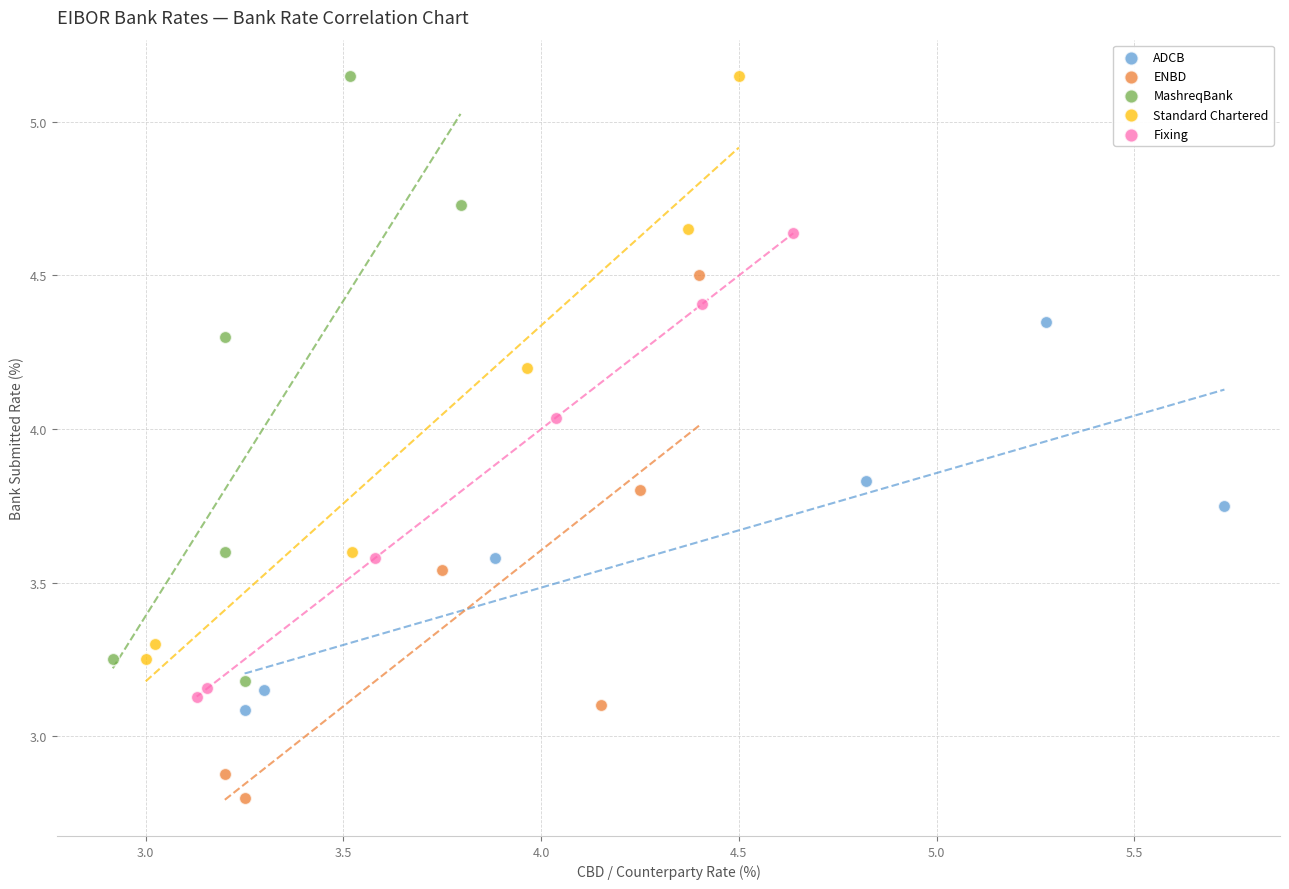

Which series reaches the minimum Y coordinate?

ENBD